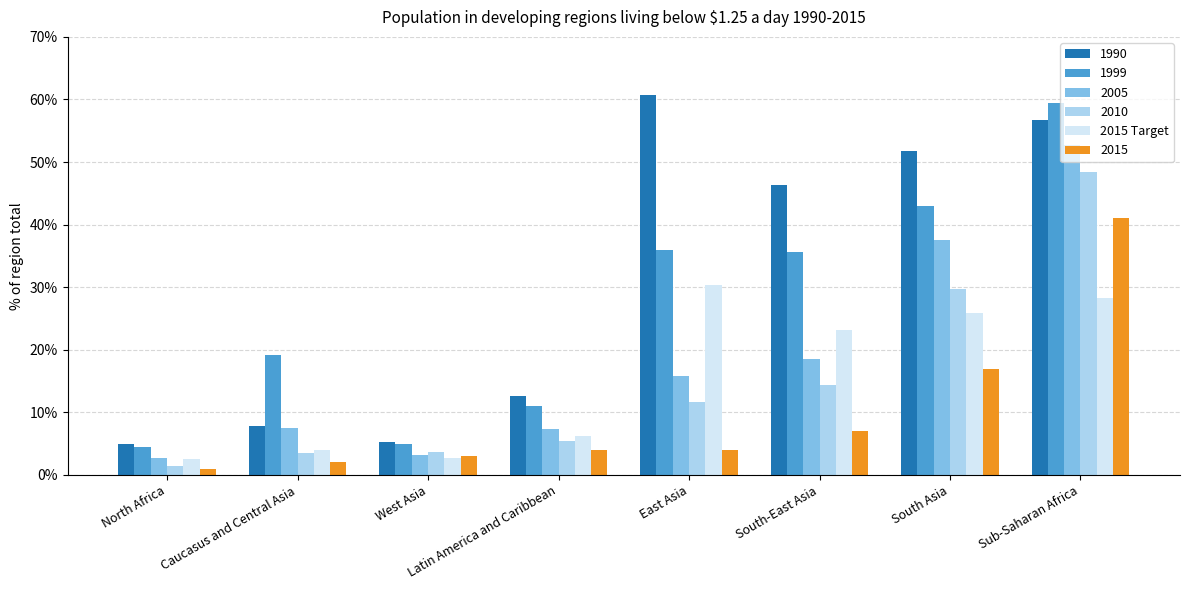

What is the label of the 3rd bar from the left?

West Asia